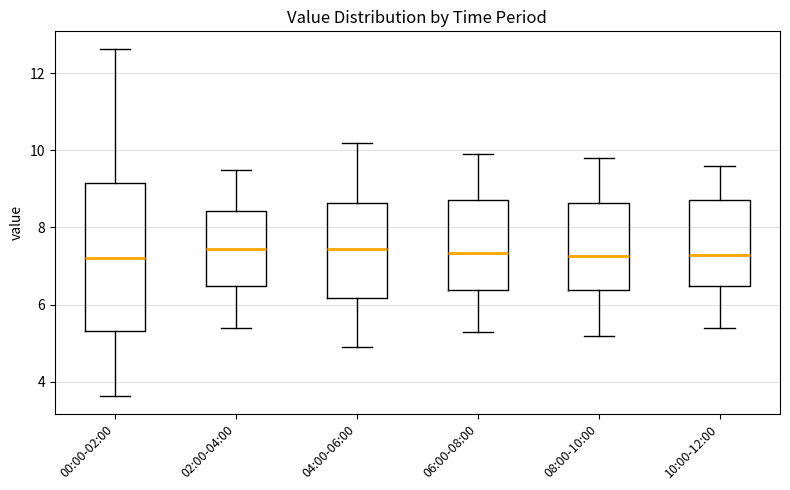

Where is the lower edge of the box for 10:00-12:00 on the y-axis? The values are not printed on the chart, so give them approximately, as read against the axis.

6.4